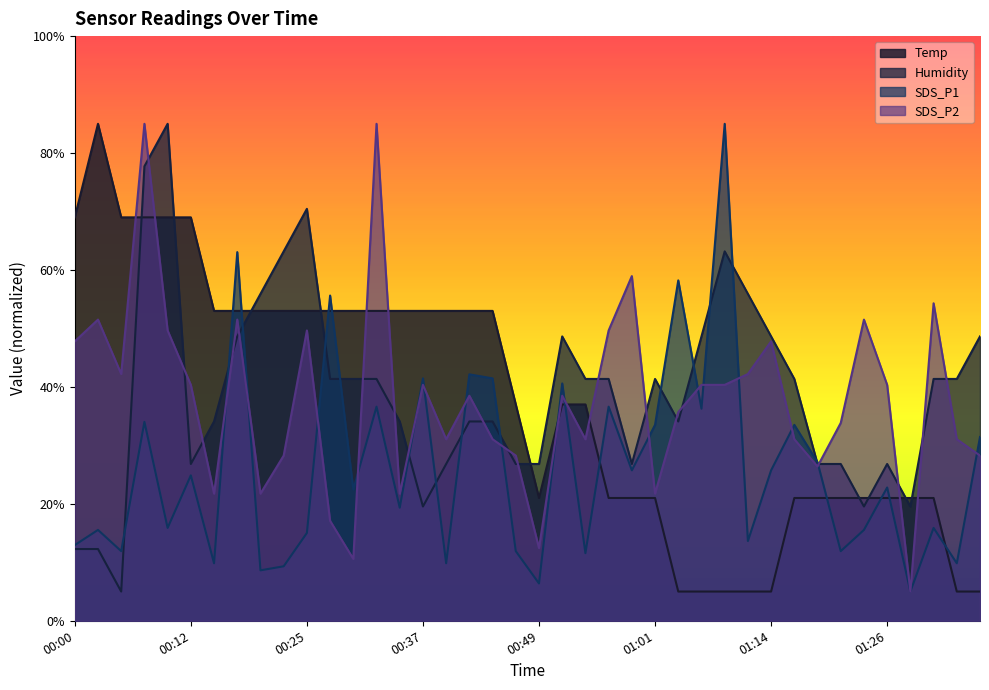

At how many categories does at least one series exceed 36?

36